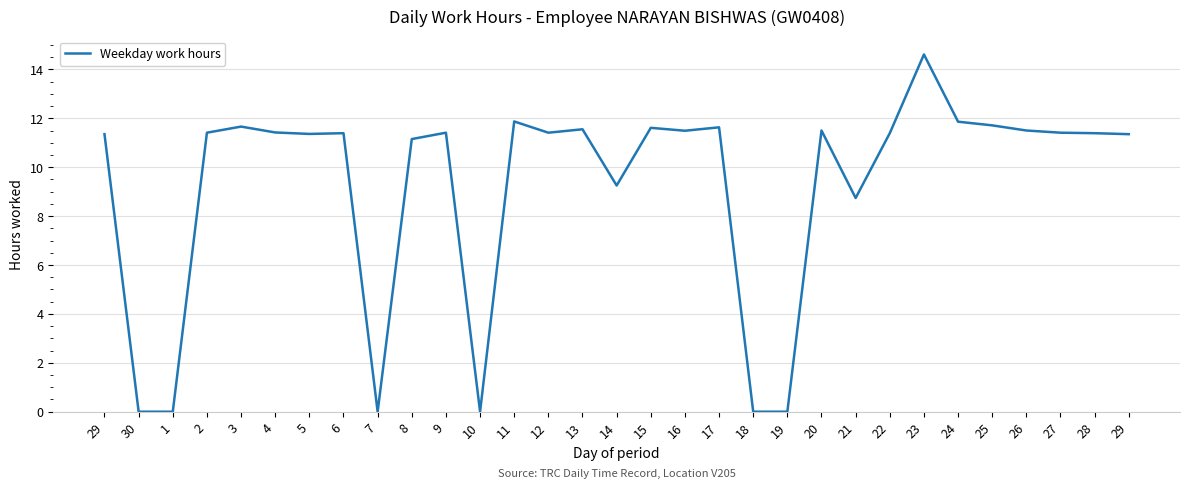

Does the chart display data point markers on the line(s)?

No